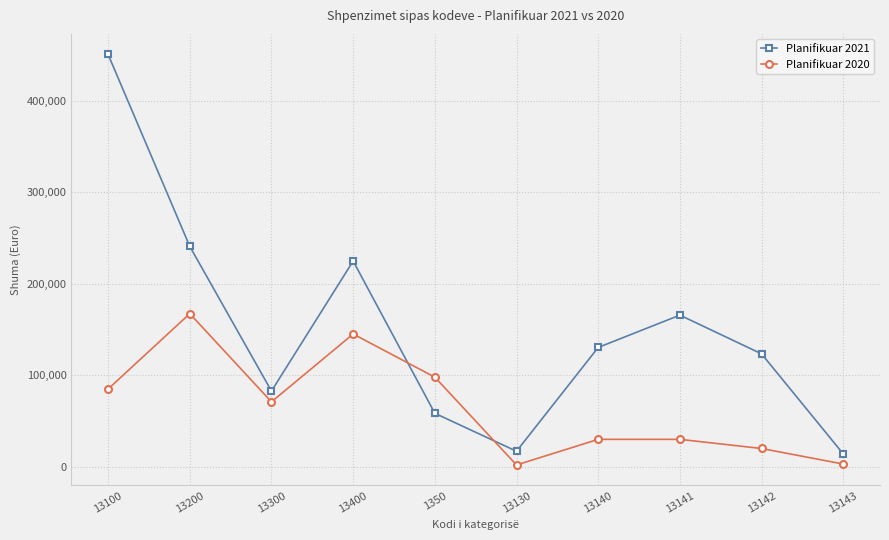

Read the Planifikuar 2020 value at 13141.

30000.0